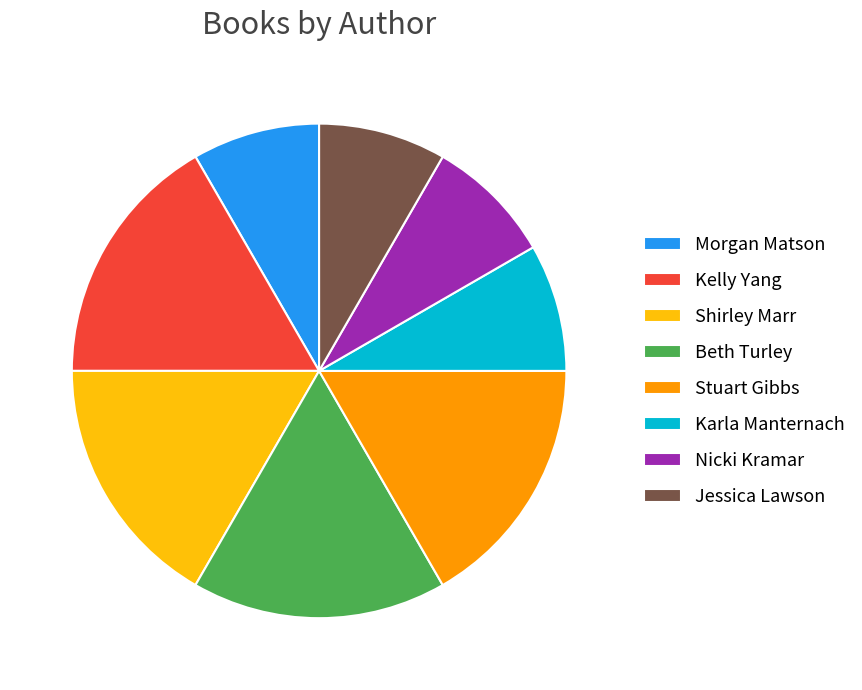

Is there any slice that represents more than half of the pie?

No